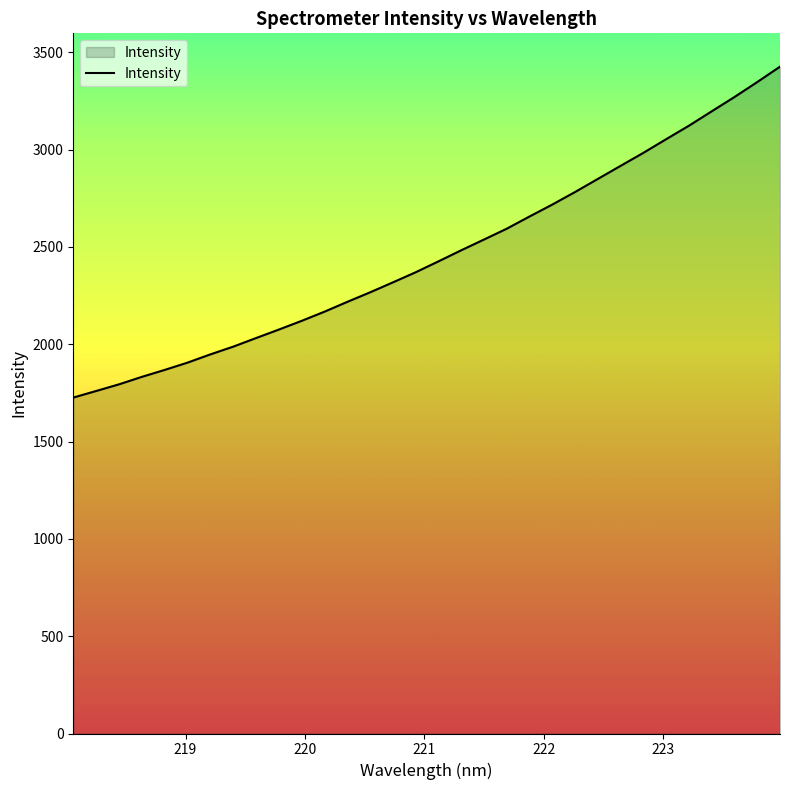

What is the greatest value displayed?

3425.9